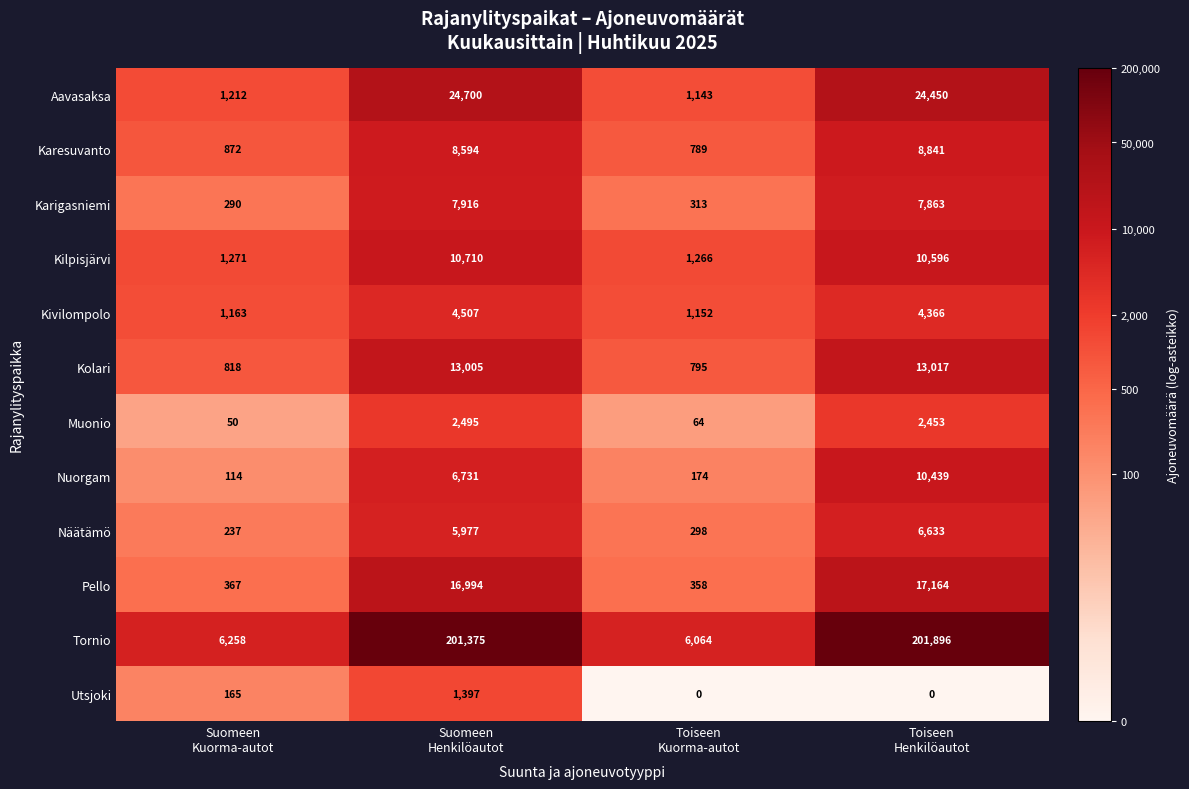

Which series has the largest range (max minus min)?

Tornio